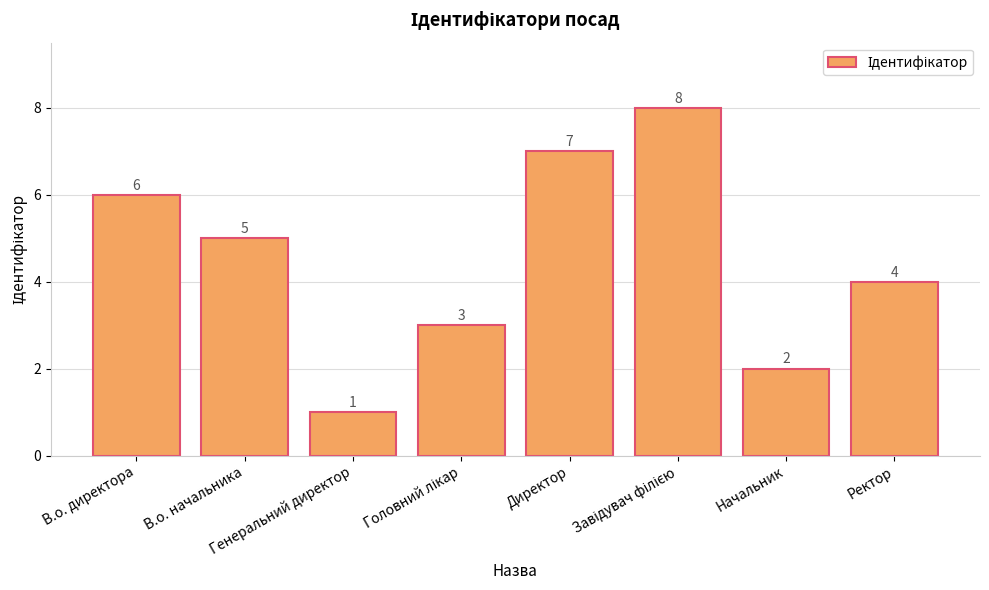

How many values are between 3 and 7?

5